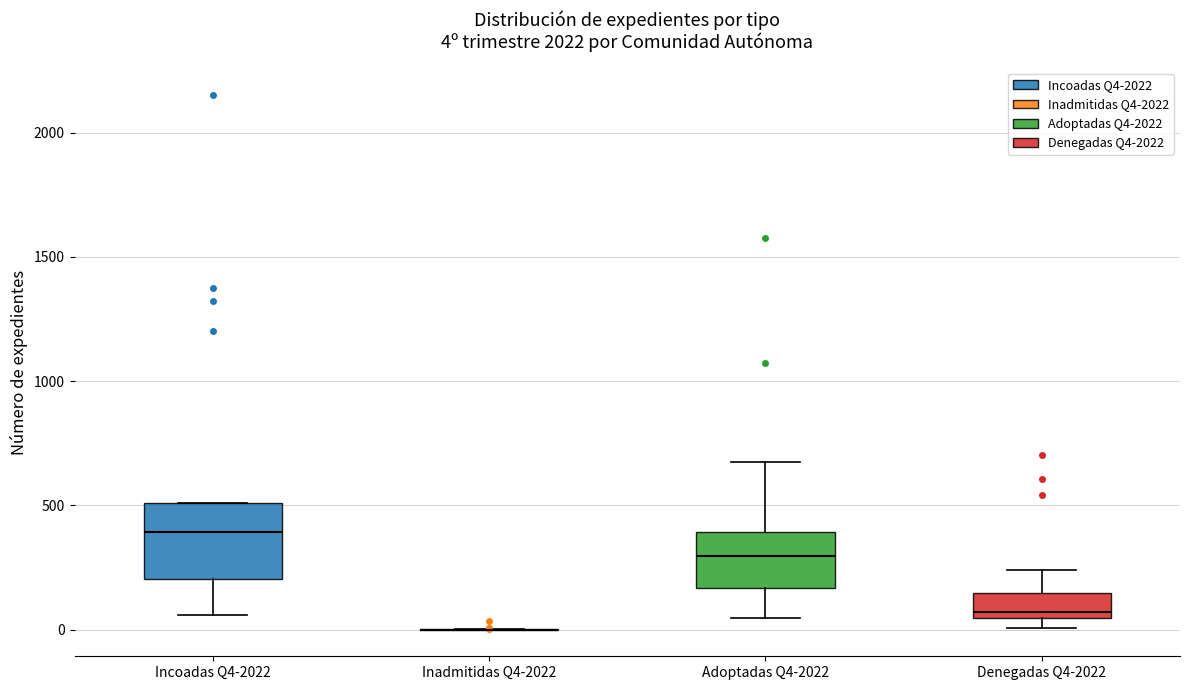

Comparing the boxes themselves (not the whiskers), which one is the tallest?

Incoadas Q4-2022